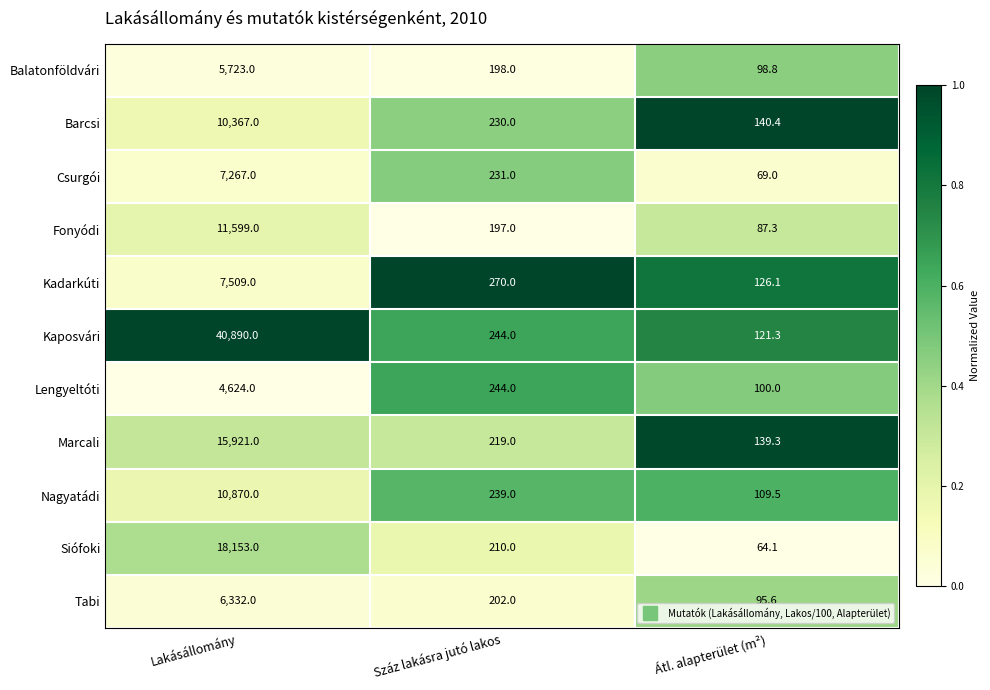

The value of Balatonföldvári at Száz lakásra jutó lakos is 333.6. True or false?

False